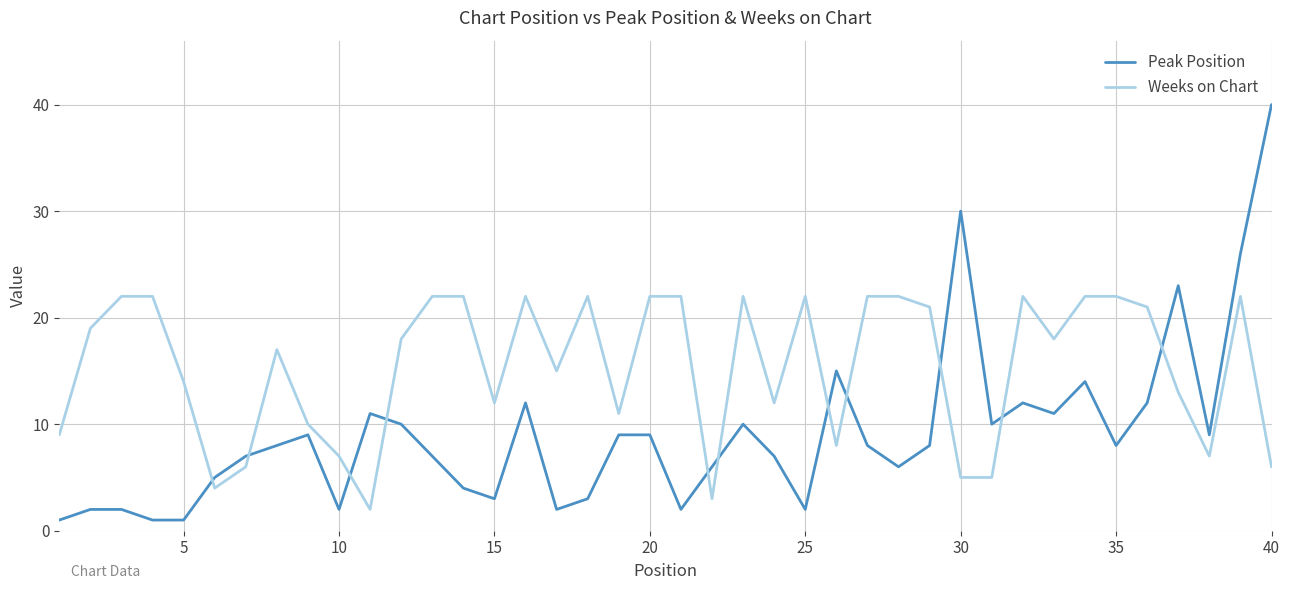

Rank the series by their average value, from lowest to highest.

Peak Position, Weeks on Chart